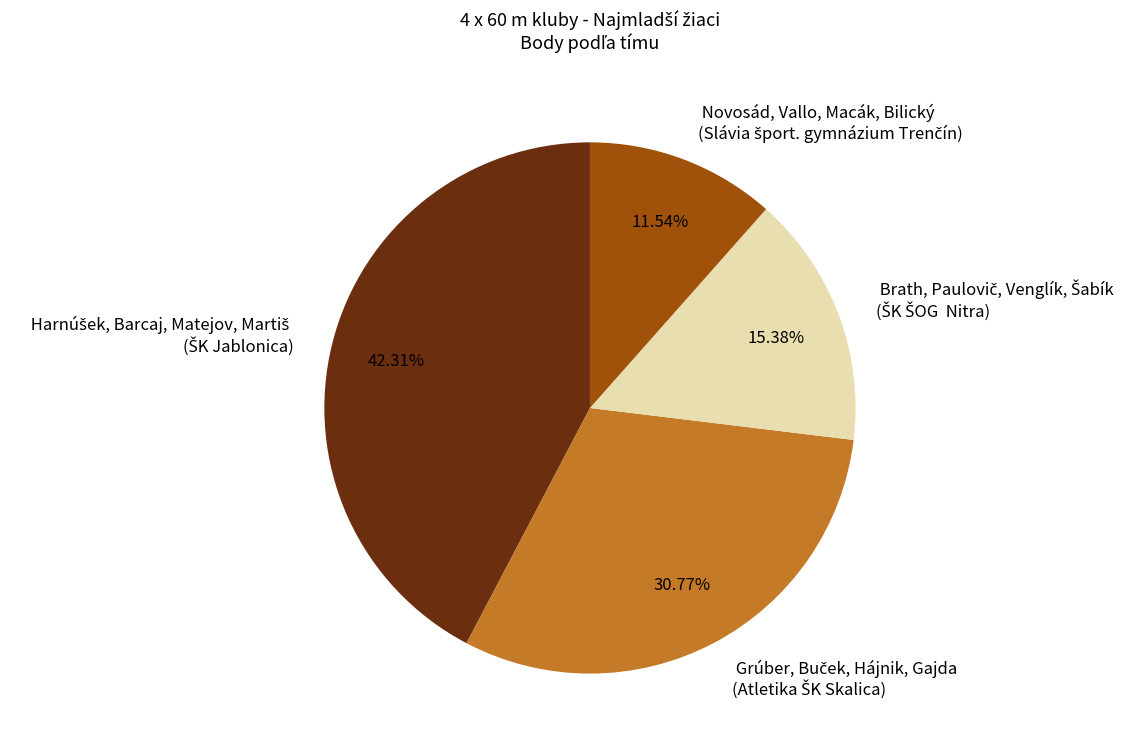

Does any single category account for the majority?

No